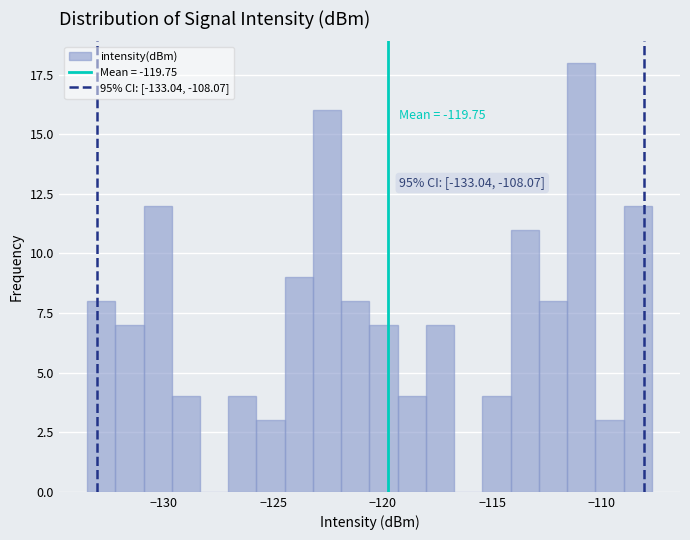

Read against the x-axis, roughly where is the centre of the tallest bar?

-111.0